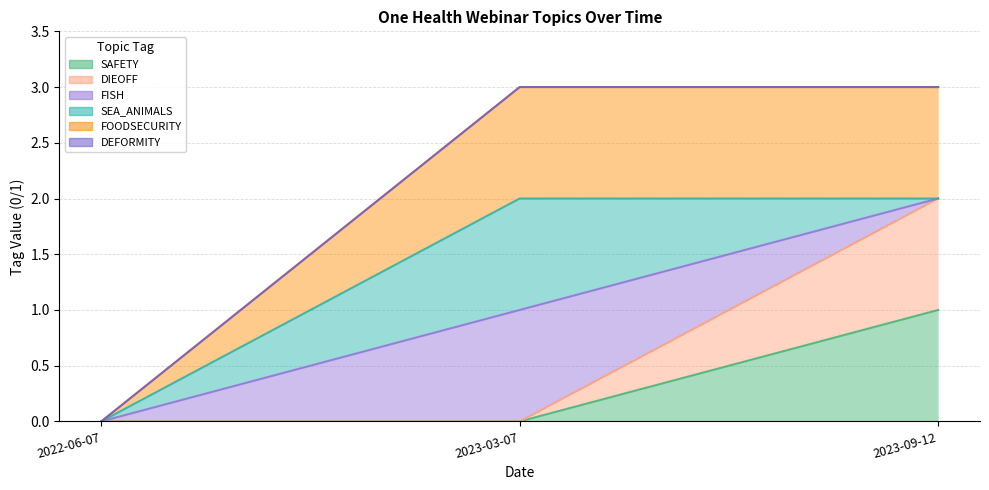

Which has a higher value, 2022-06-07 or 2023-09-12?

2023-09-12